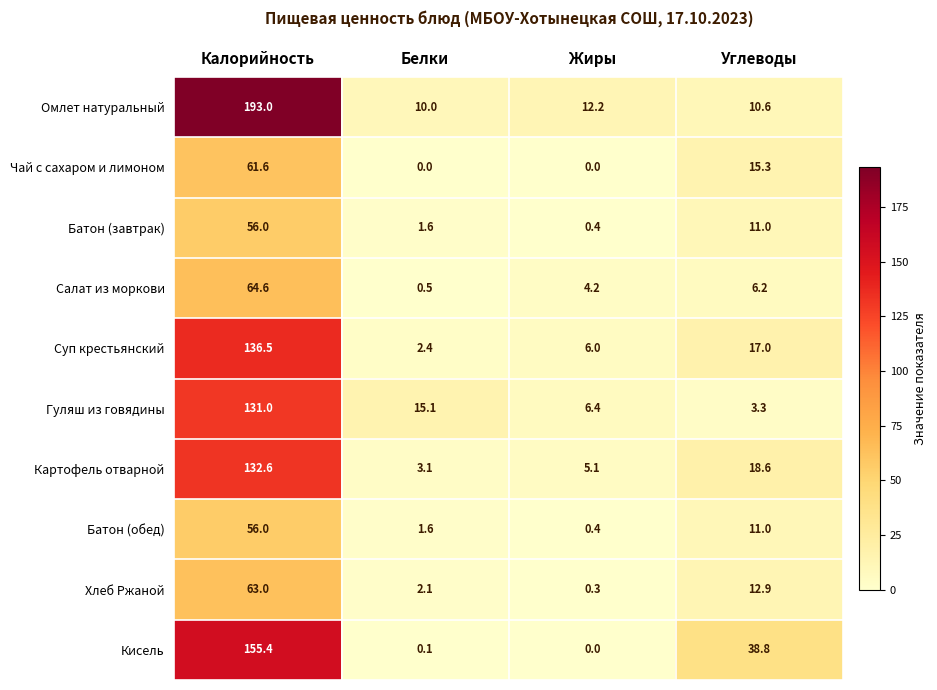

Rank the categories by Омлет натуральный value from lowest to highest.

Белки, Углеводы, Жиры, Калорийность